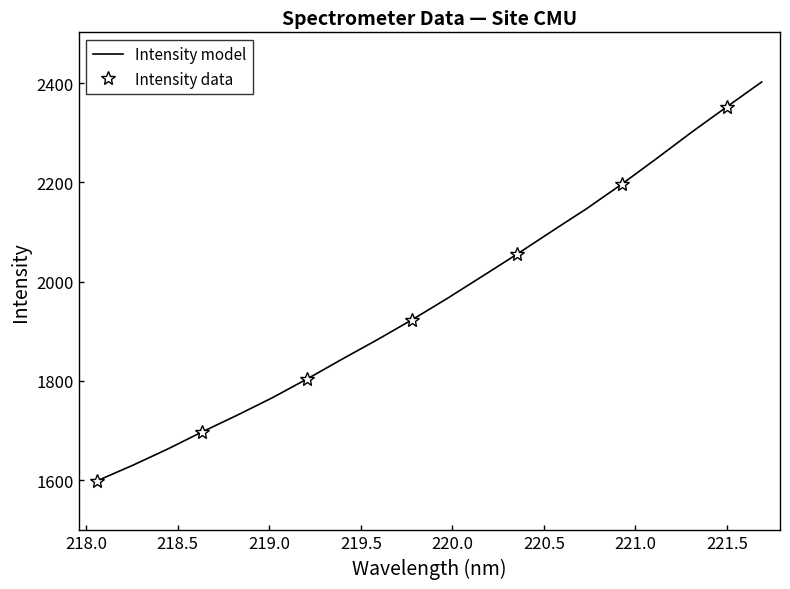

Reading left to right, extract all data points from this chart.

1598.5	1629.2	1661.9	1697.0	1730.6	1765.7	1803.7	1843.6	1882.5	1923.1	1965.7	2010.3	2055.2	2101.6	2147.4	2196.5	2248.4	2301.3	2352.1	2402.3